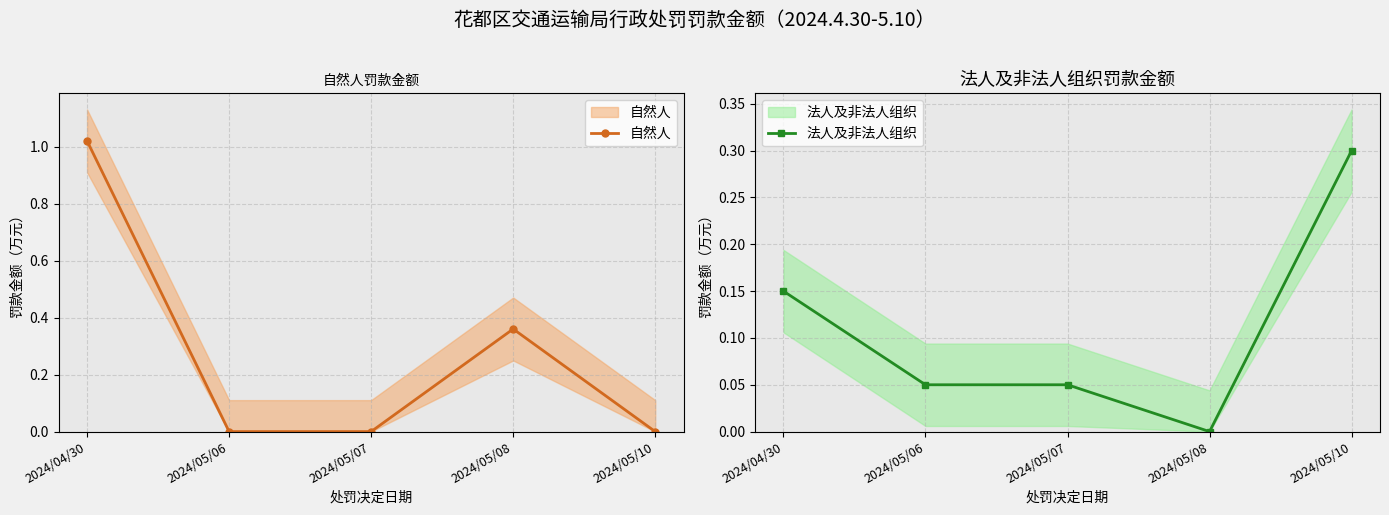

At which category is the sum across all series the highest?

2024/04/30